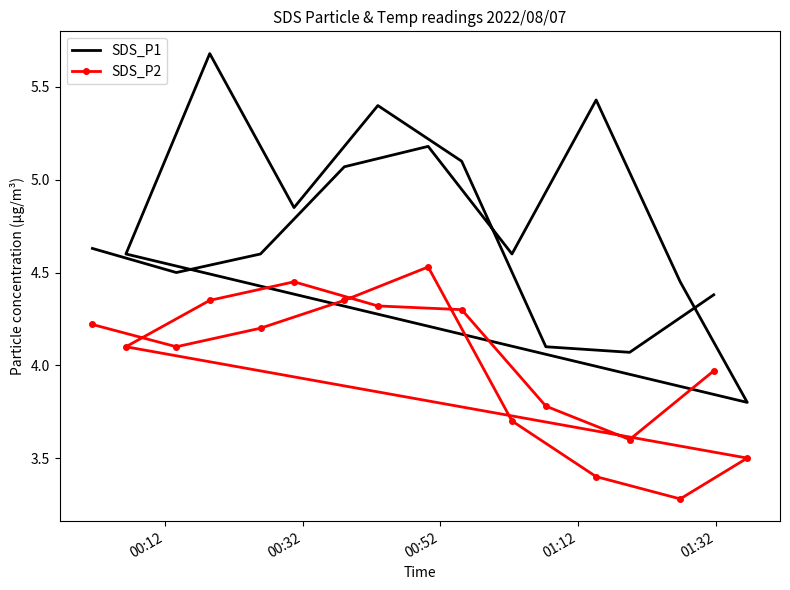

Rank the series by their maximum value, from highest to lowest.

SDS_P1, SDS_P2